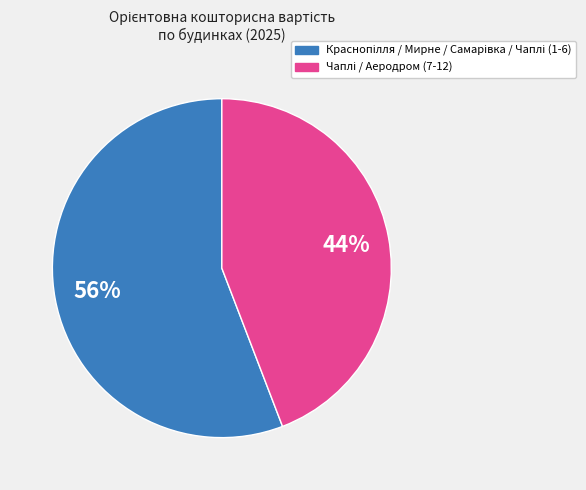

Is there any slice that represents more than half of the pie?

Yes